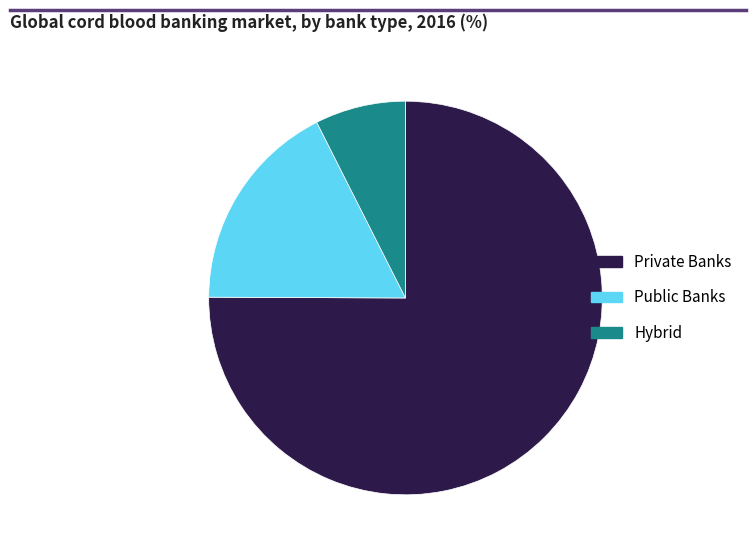

Rank the categories by value from lowest to highest.

Hybrid, Public Banks, Private Banks